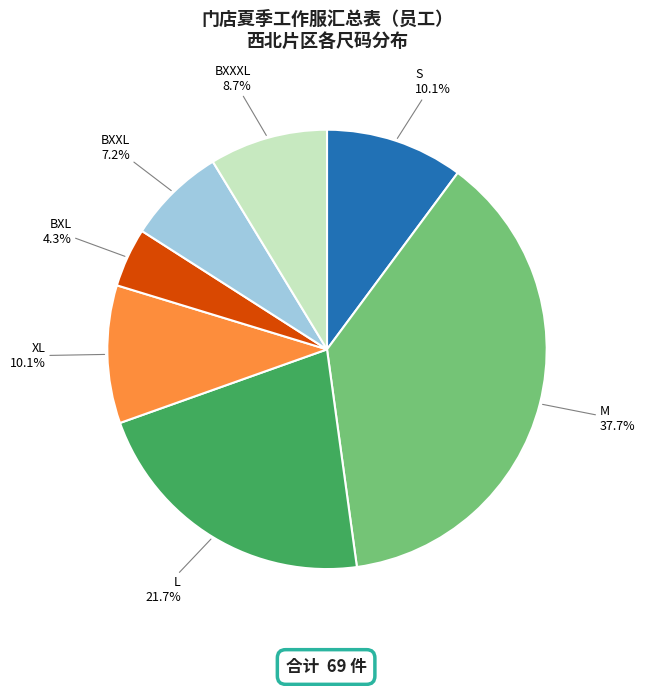

To the nearest percent, what is the difference between the largest and smallest slice percentages?

33%